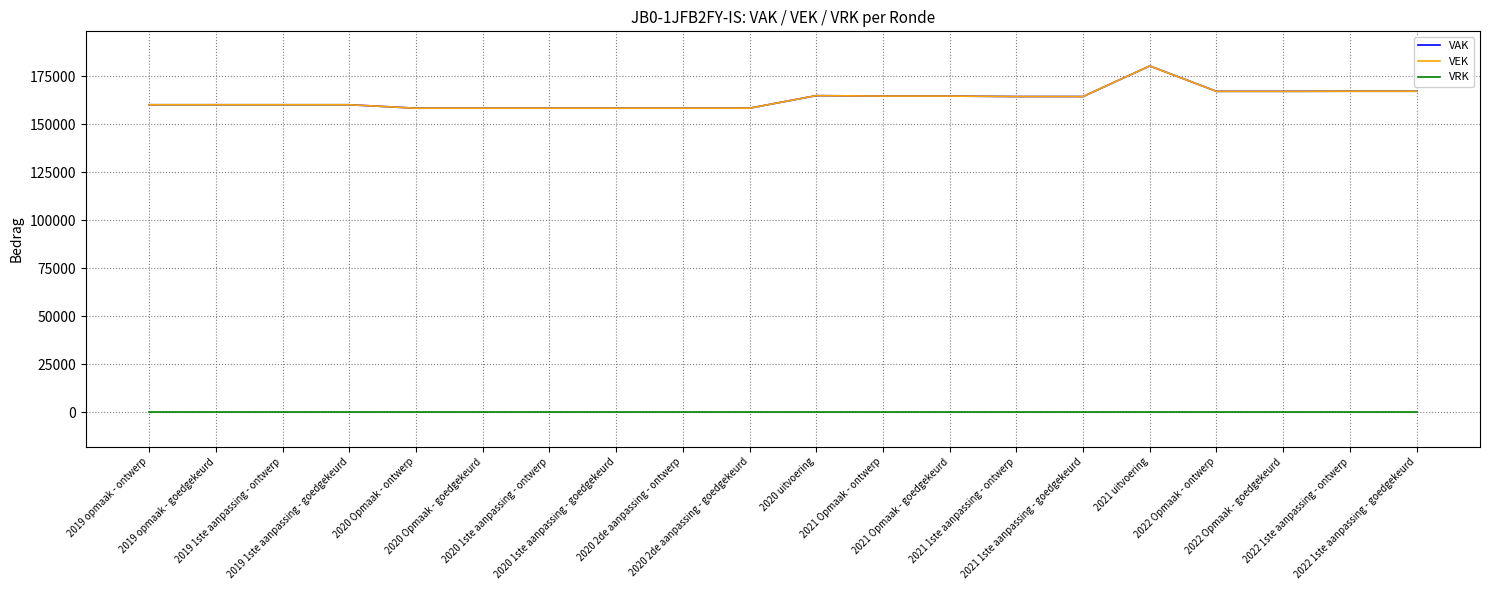

Is this an area chart (filled region under the line)?

No